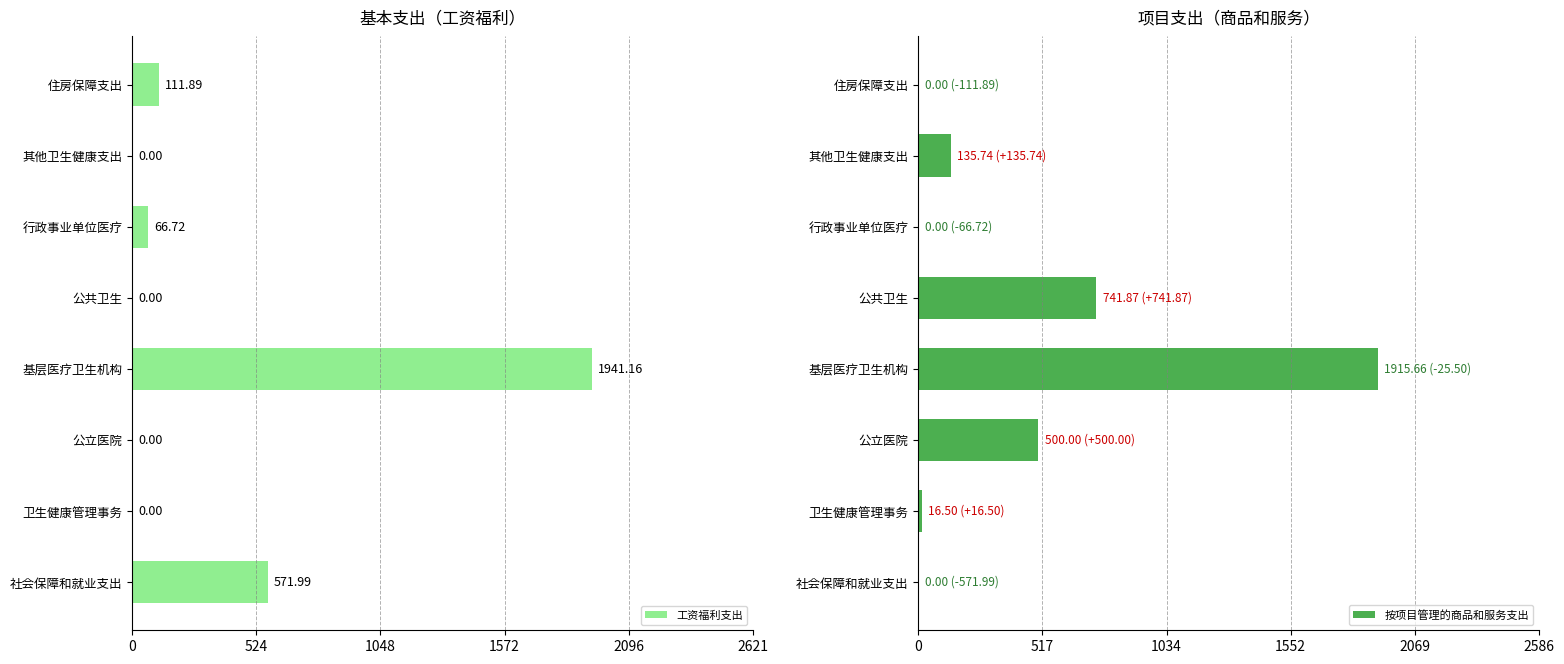

Reading right to left, what are all the values shown in this chart?

工资福利支出: 111.9	0.0	66.7	0.0	1941.2	0.0	0.0	572.0
按项目管理的商品和服务支出: 0.0	135.7	0.0	741.9	1915.7	500.0	16.5	0.0